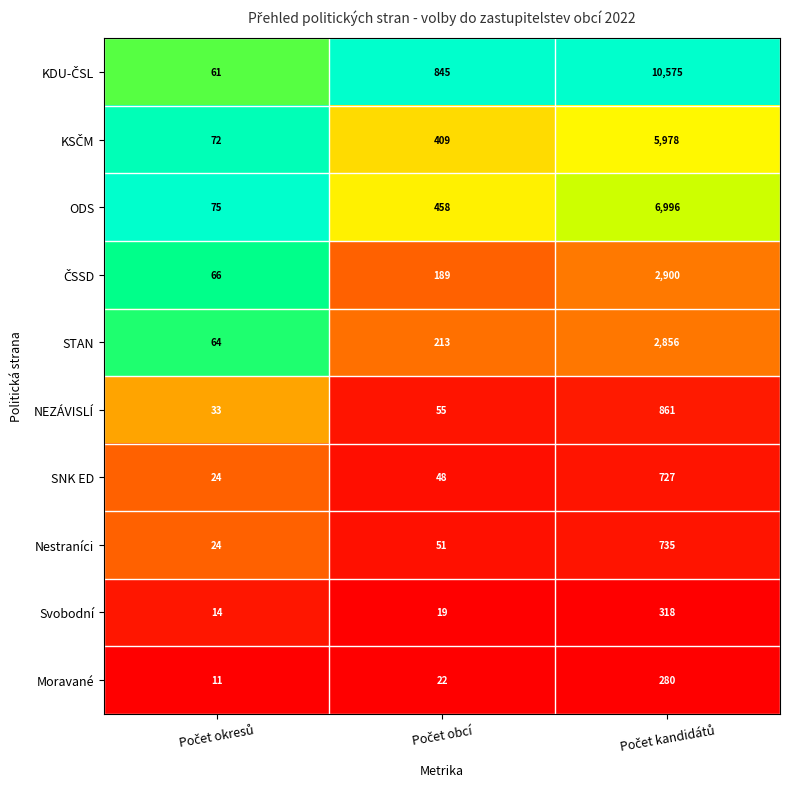

What is the minimum value shown in the chart?

11